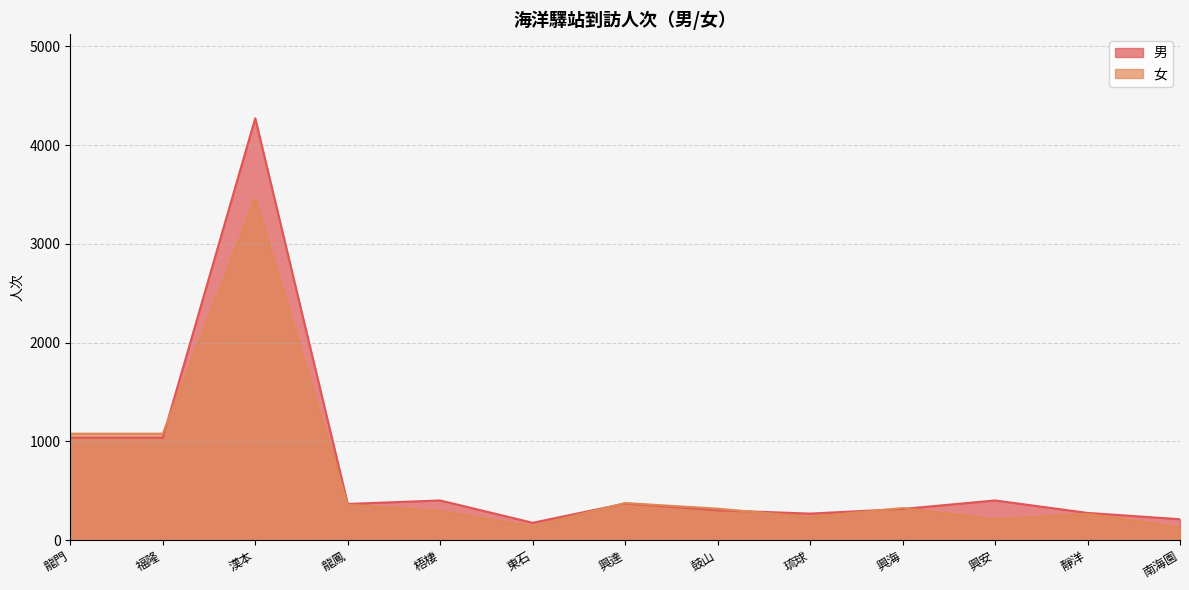

The 女 series shows 1624 at 福隆. True or false?

False